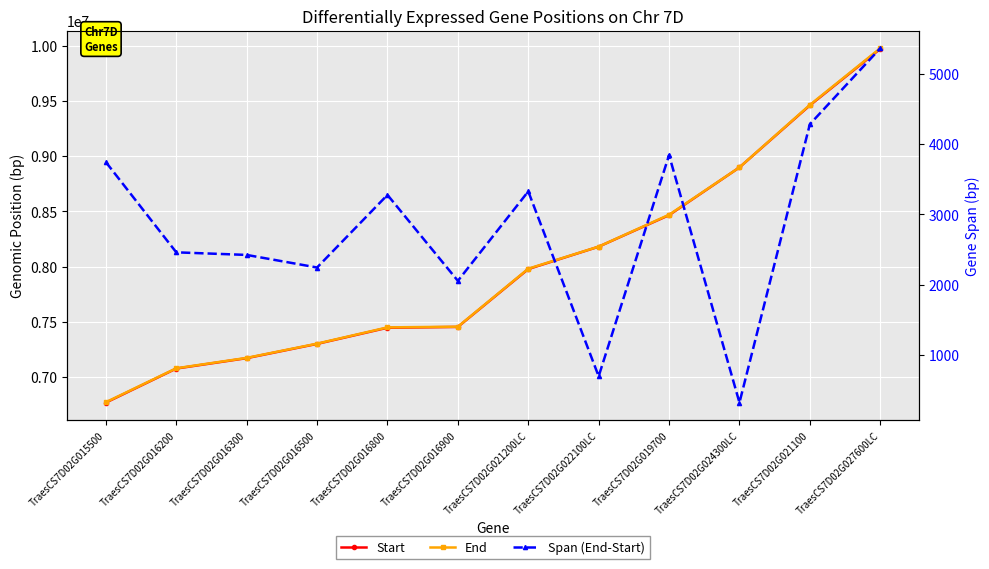

True or false: Start and End intersect in this chart.

False